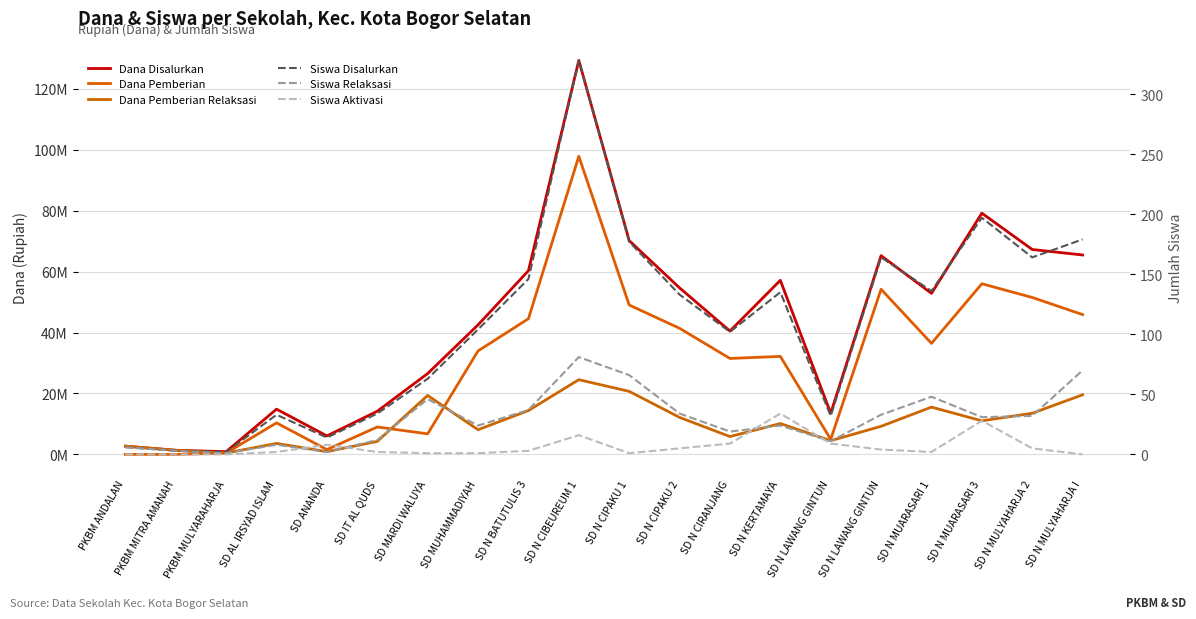

What is the average value of the Siswa Relaksasi series?

29